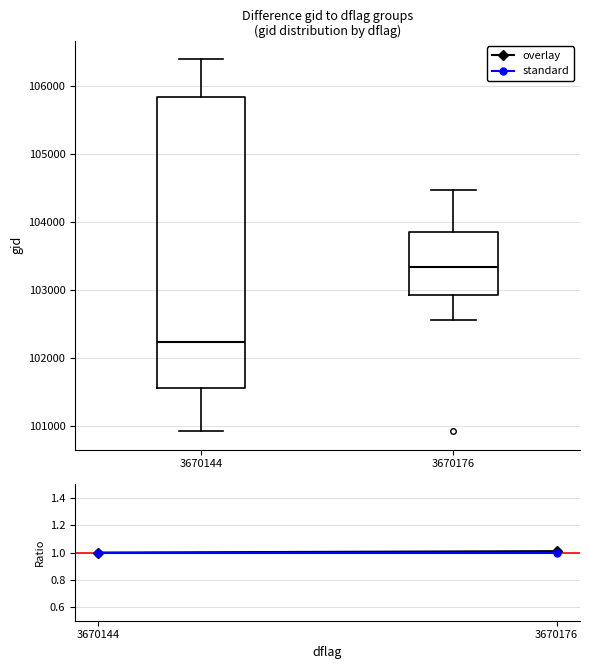

Comparing the boxes themselves (not the whiskers), which one is the tallest?

3670144